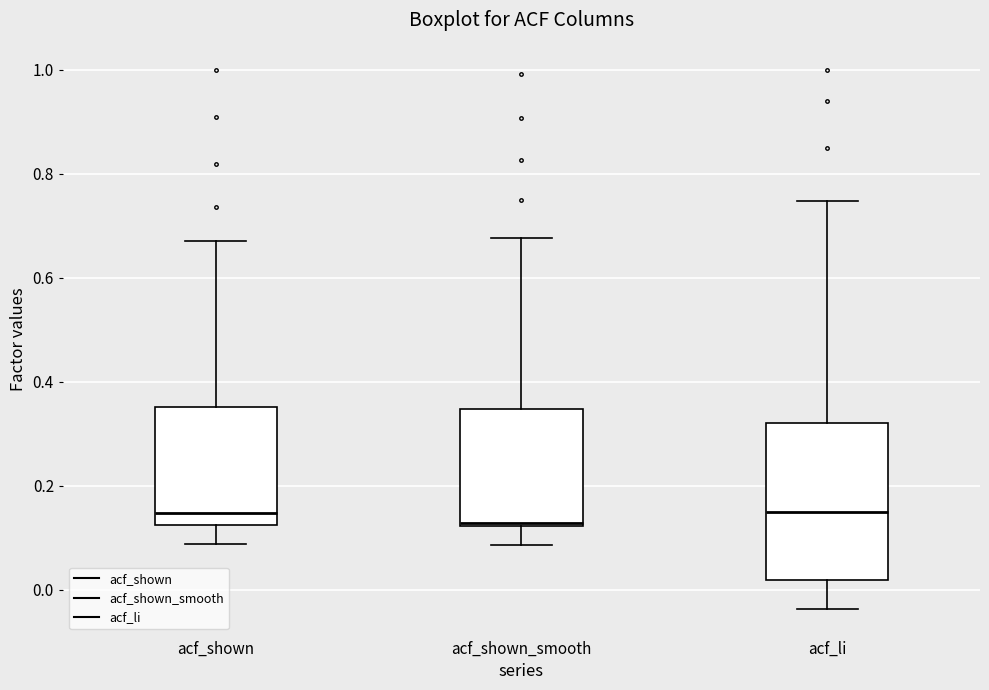

Where does the lower whisker of the box for acf_shown_smooth end on the y-axis? The values are not printed on the chart, so give them approximately, as read against the axis.

0.08